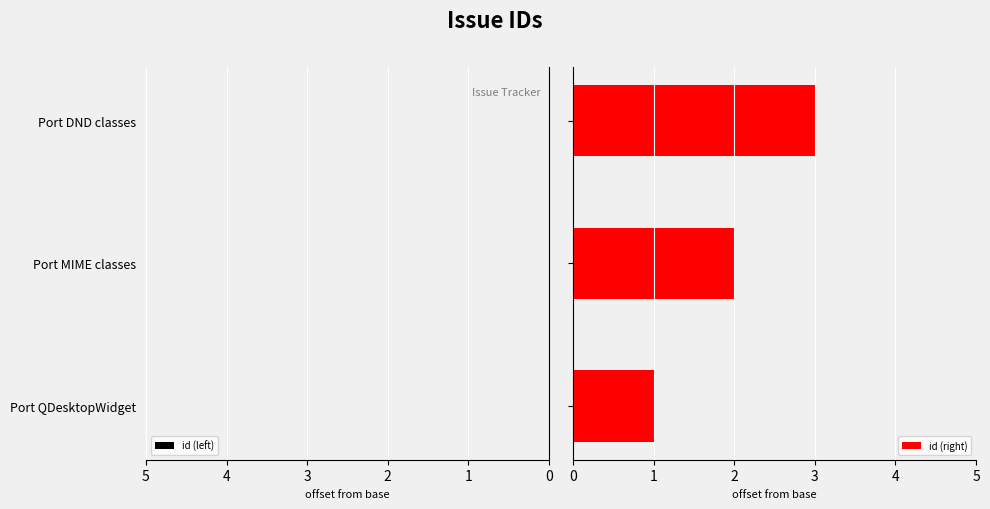

What is the maximum value for id (right)?

3